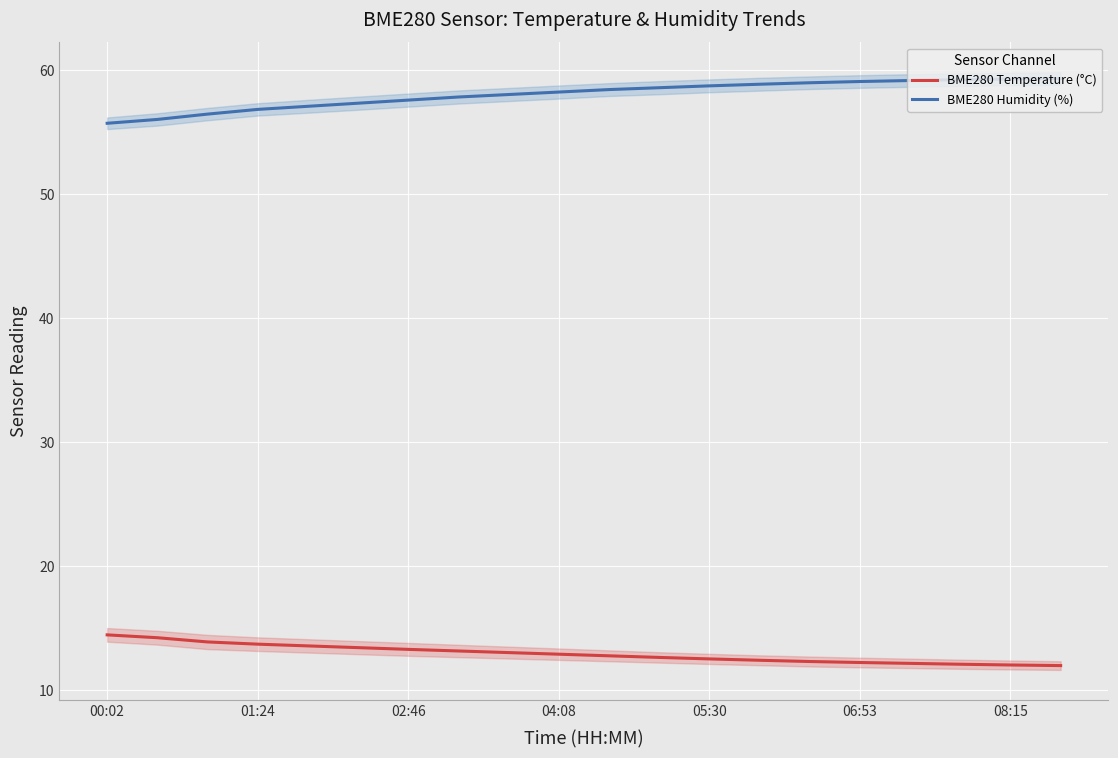

Which series has the largest total across all categories?

BME280 Humidity (%)